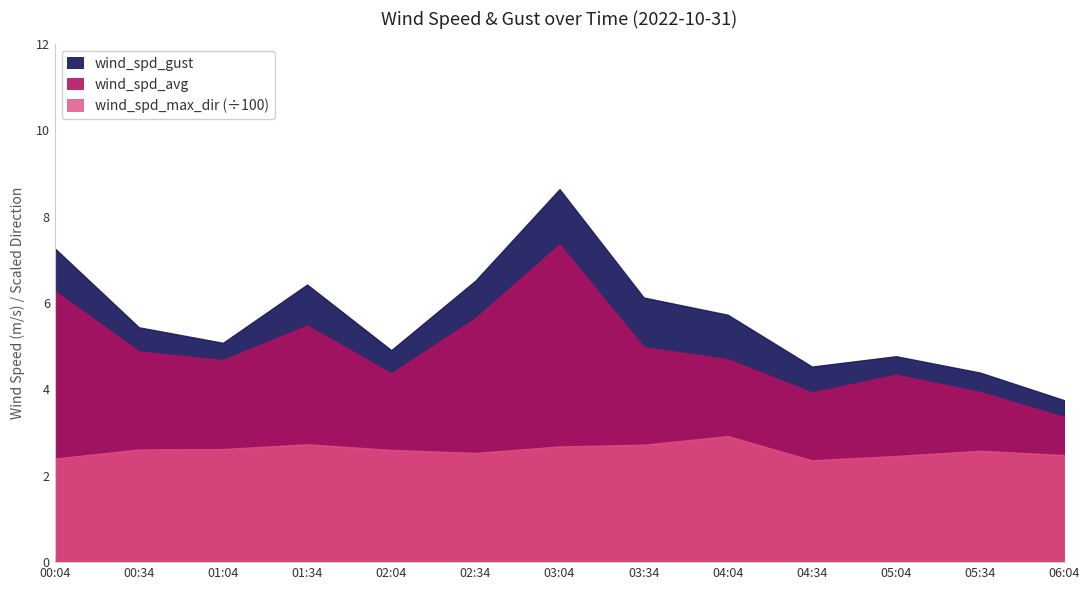

How many lines are shown in the chart?

3